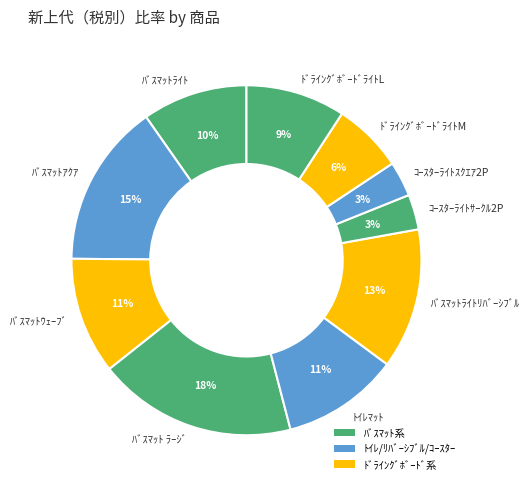

Which has a higher value, ﾊﾞｽﾏｯﾄﾗｲﾄ or ﾄｲﾚﾏｯﾄ?

ﾄｲﾚﾏｯﾄ